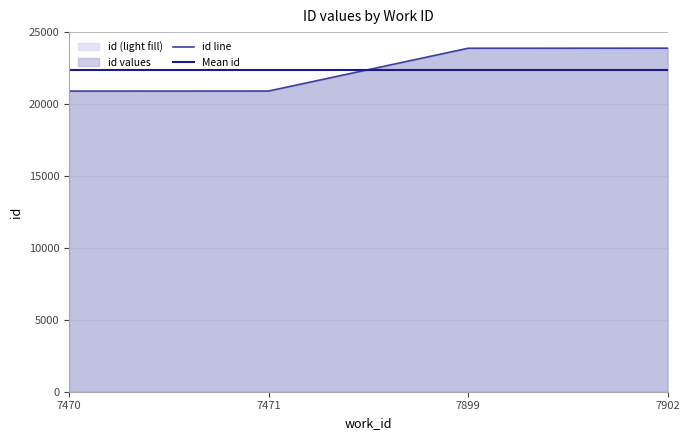

What is the difference between the maximum and minimum values in the id line series?

2984.0